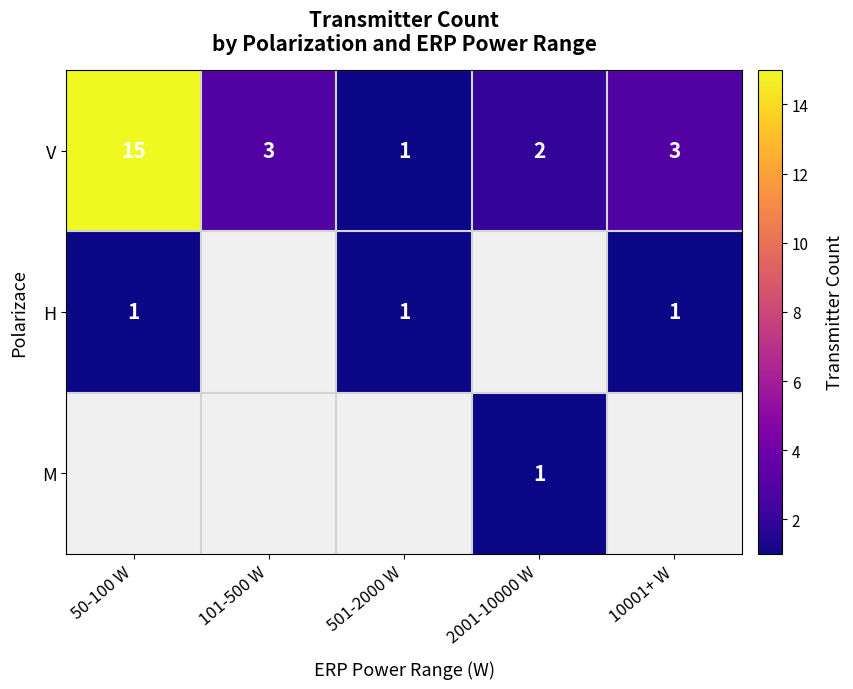

True or false: H has a value of 0.5 at 10001+ W.

False